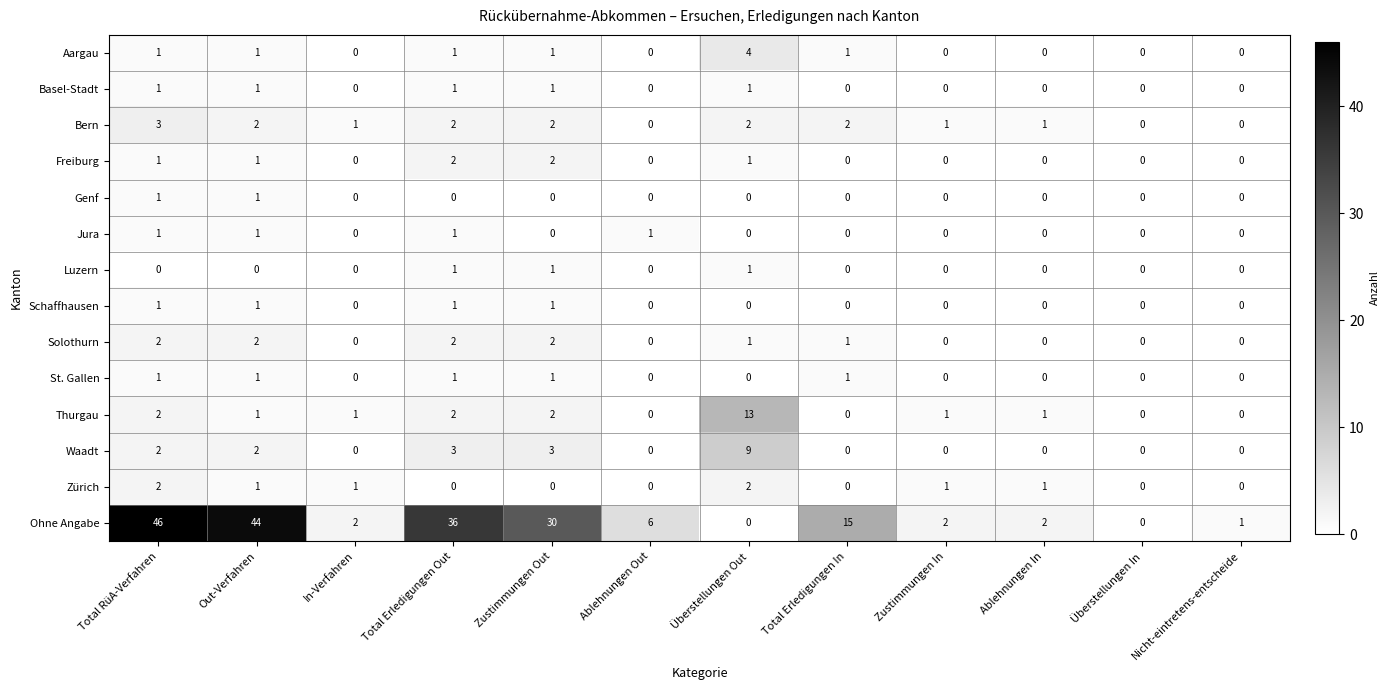

What is the sum of the Ohne Angabe values at Total Erledigungen In and Überstellungen Out?

15